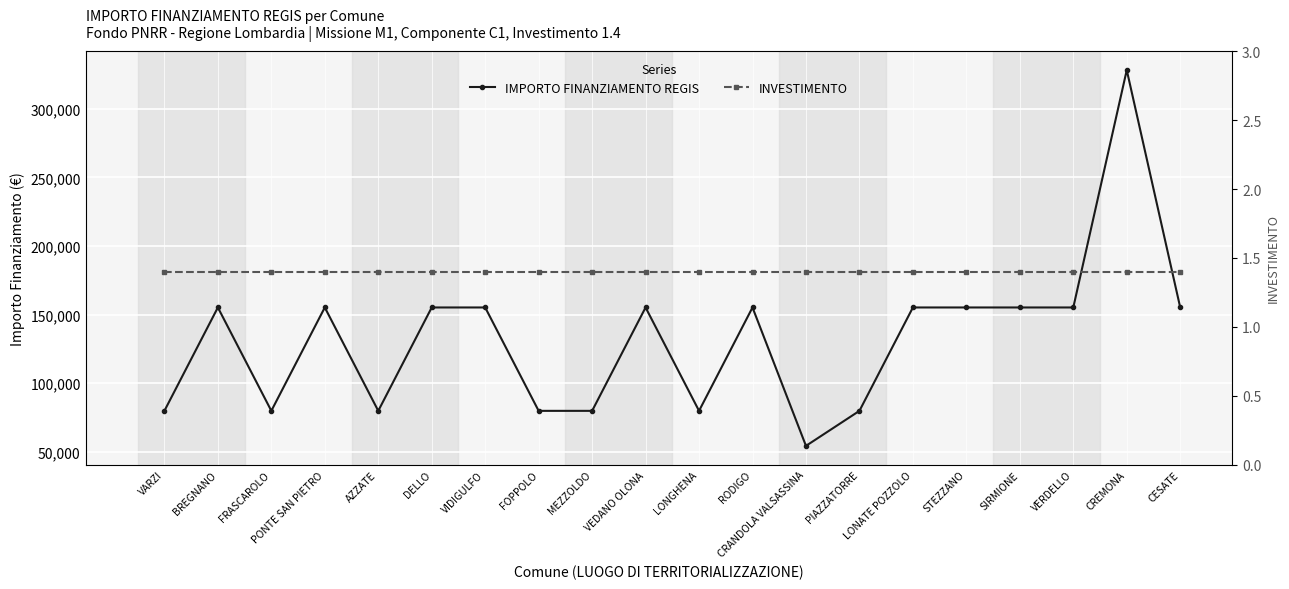

Rank the series by their average value, from highest to lowest.

IMPORTO FINANZIAMENTO REGIS, INVESTIMENTO